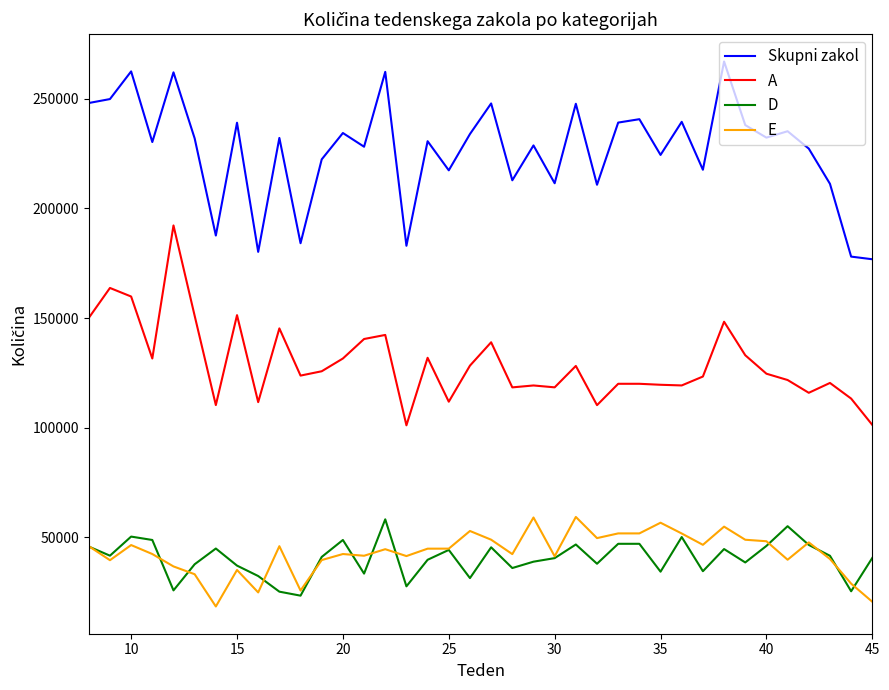

True or false: D and Skupni zakol cross at least once.

False